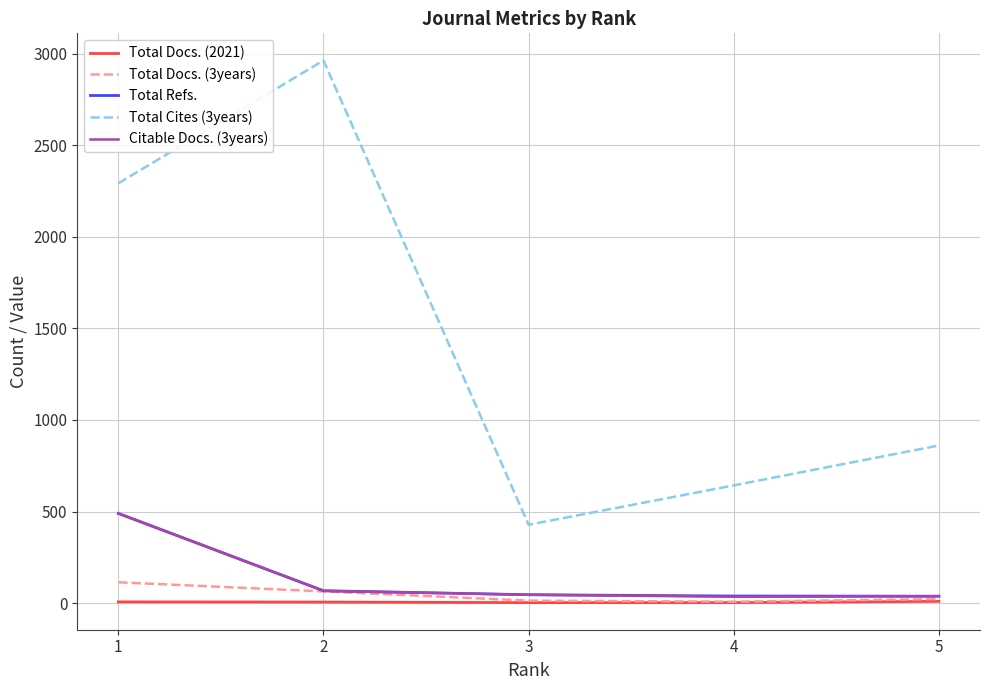

What is the difference between the Total Cites (3years) values at 3 and 4?

215